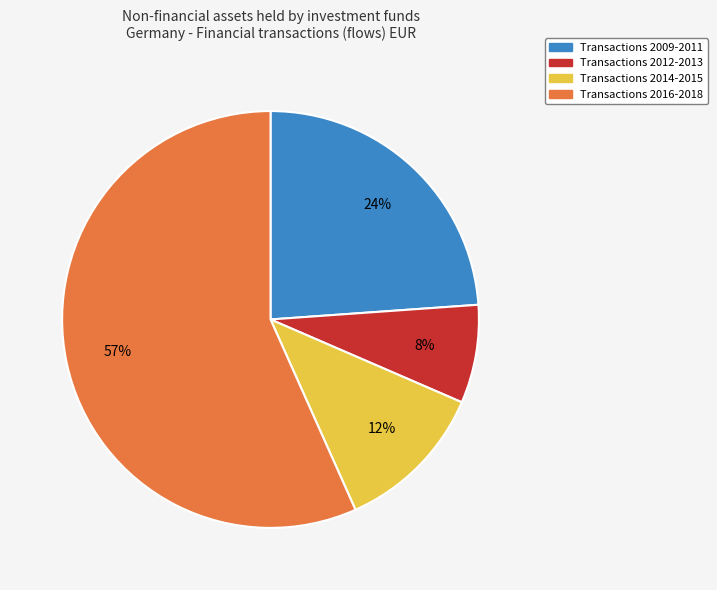

How many slices are in this pie chart?

4